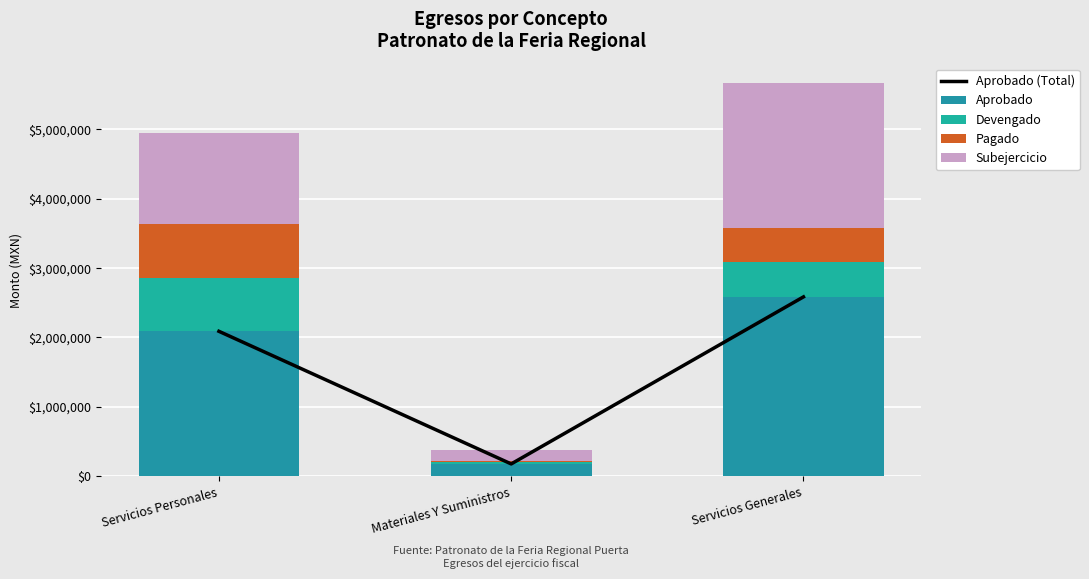

What is the label of the 3rd bar from the right?

Servicios Personales